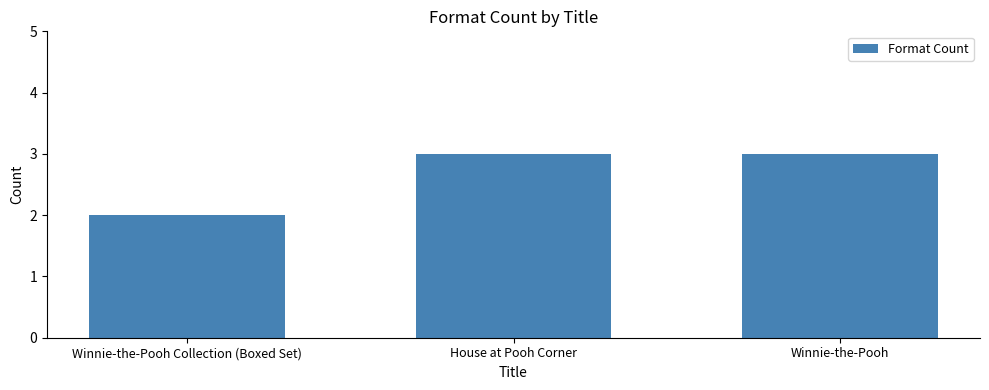

Reading left to right, what are all the values shown in this chart?

Winnie-the-Pooh Collection (Boxed Set)=2	House at Pooh Corner=3	Winnie-the-Pooh=3